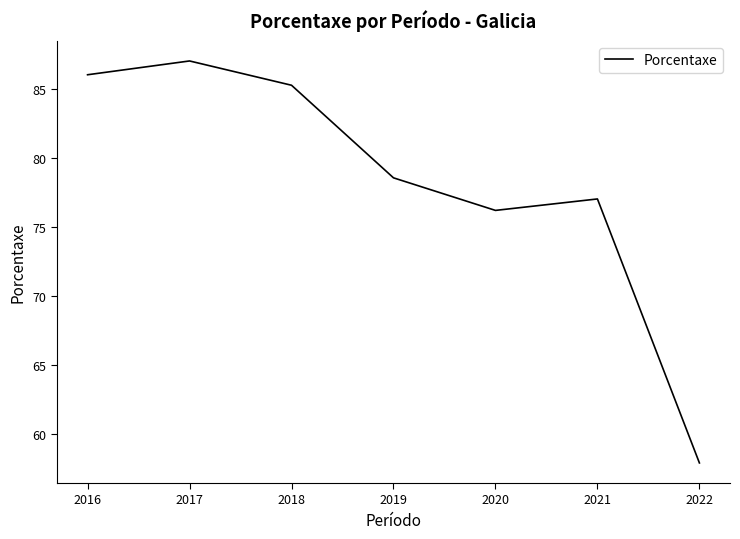

At which category does the chart reach its peak across all series?

2017